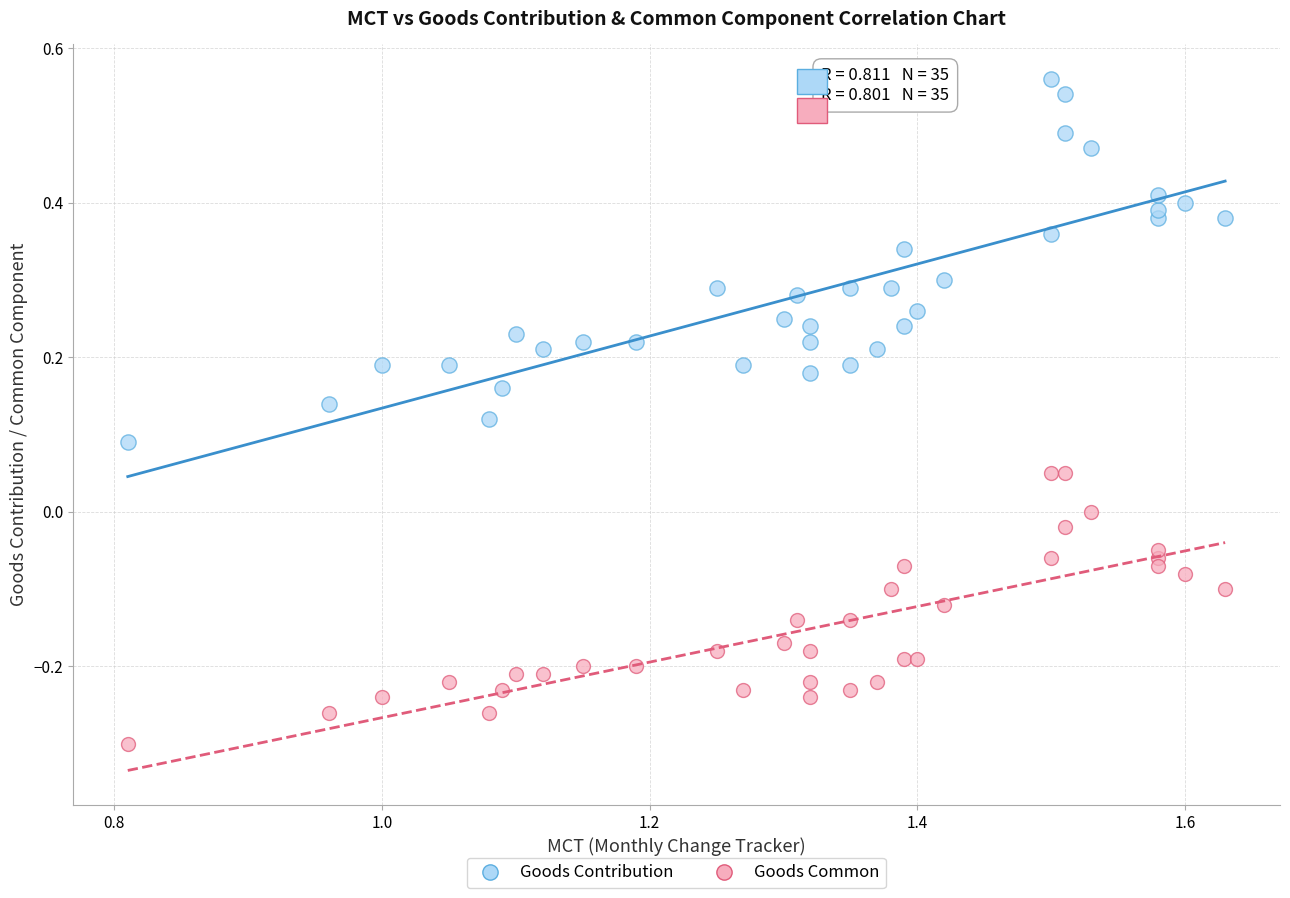

Which series reaches the maximum Y coordinate?

Goods Contribution